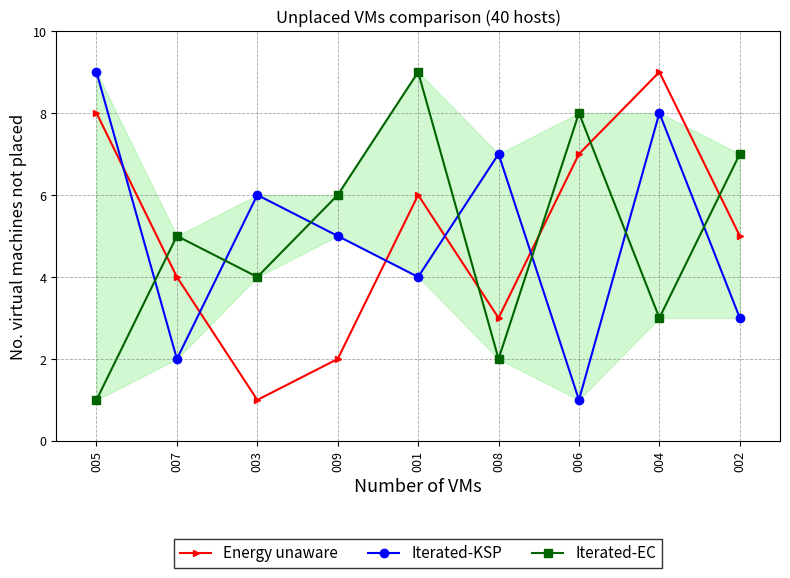

Count the number of data series in this chart.

3